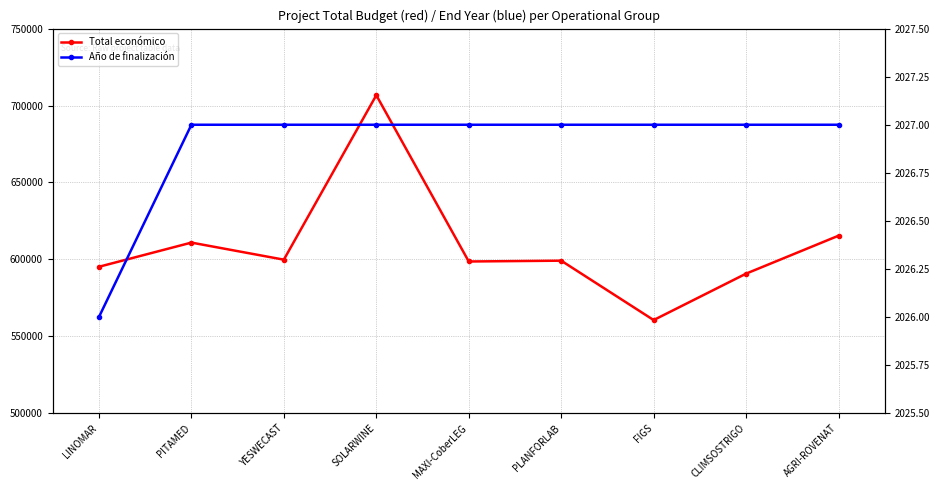

How many lines are shown in the chart?

2